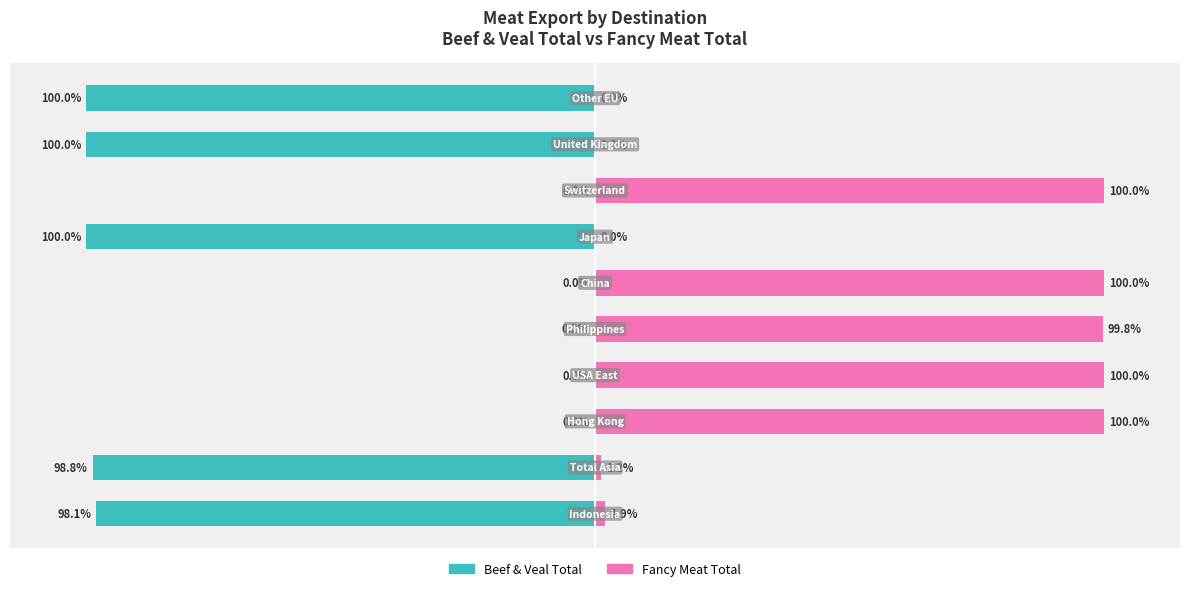

What is the difference between the second highest and minimum values in the Beef & Veal Total series?

100.0